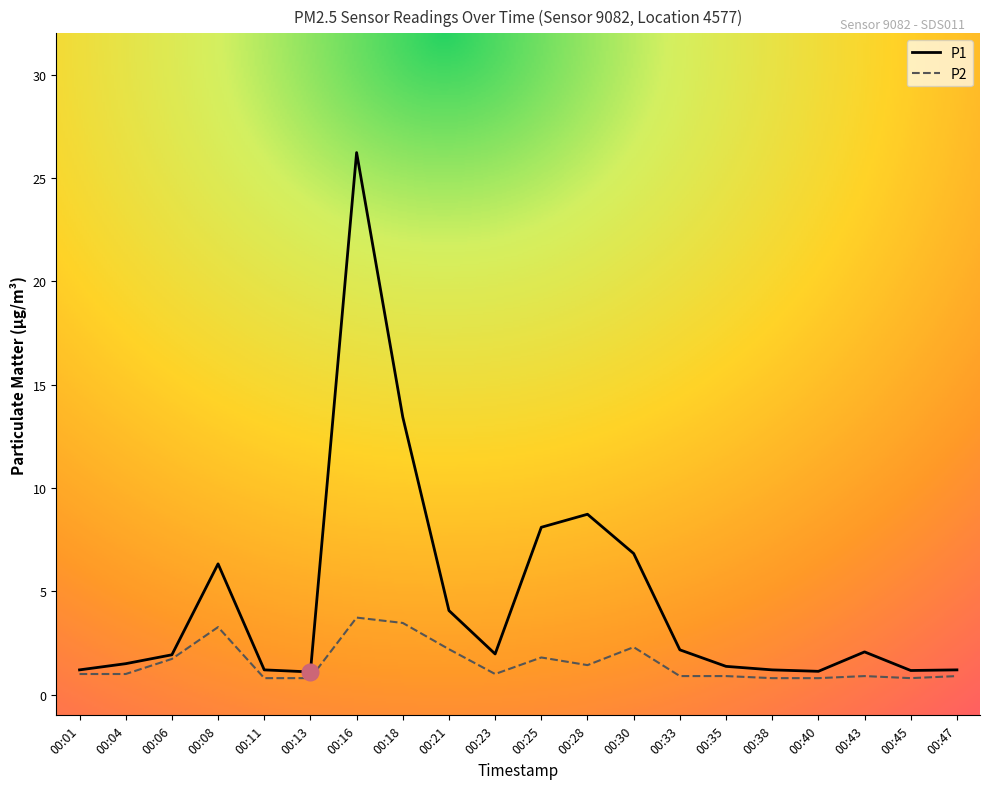

What is the difference between the maximum and minimum values in the P1 series?

25.1